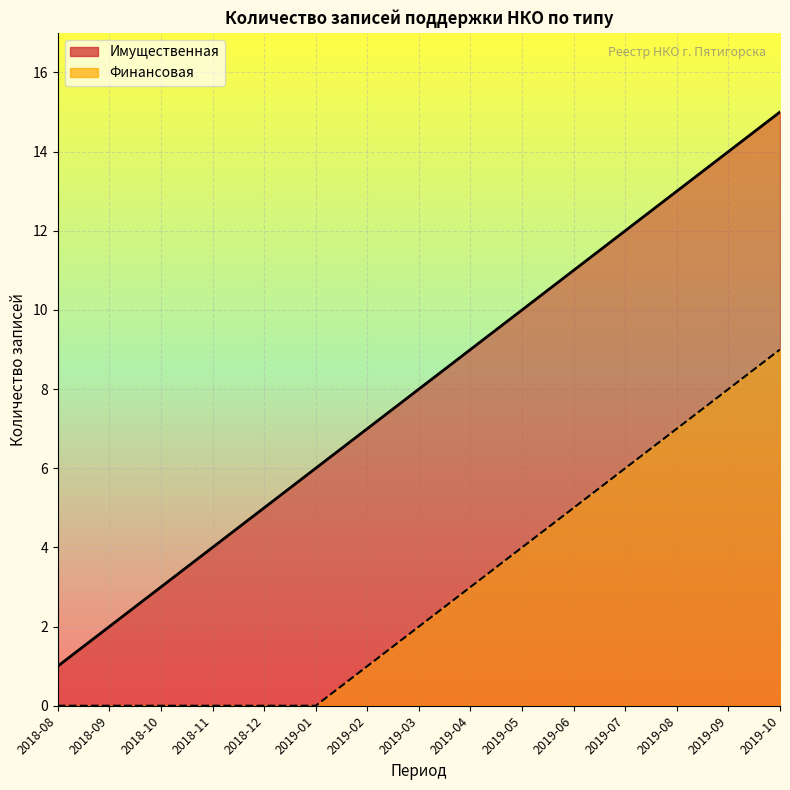

True or false: Финансовая has a value of 9 at 2019-10.

True